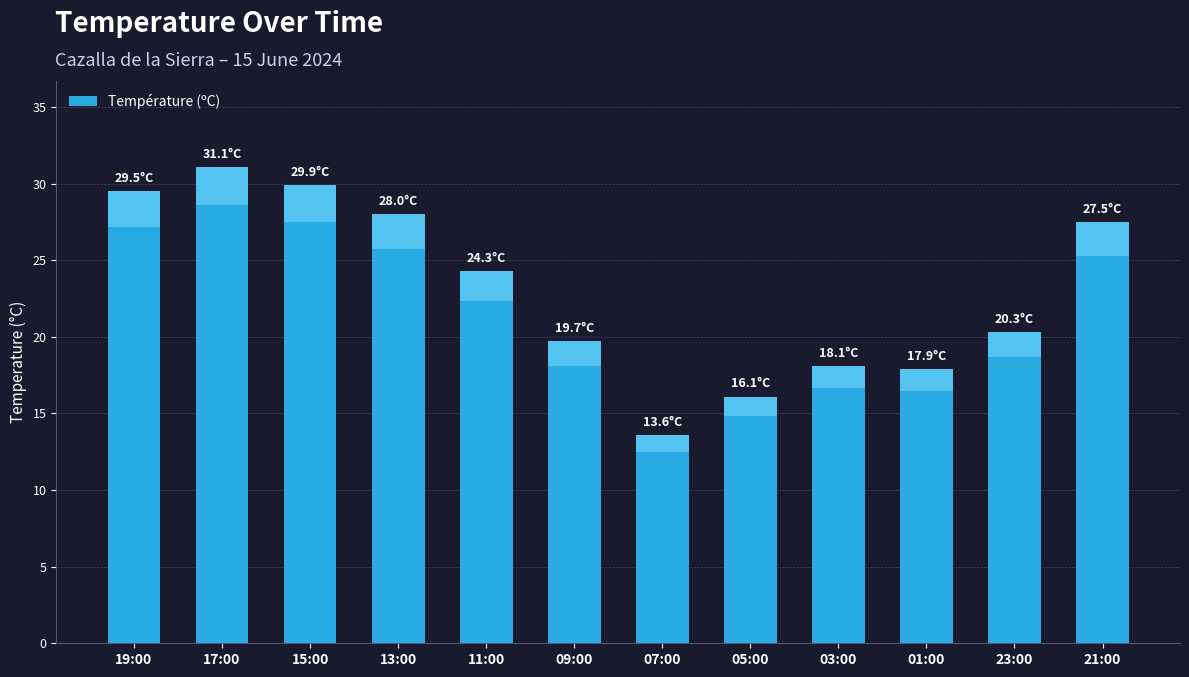

List the labels in order of value, largest first.

17:00, 15:00, 19:00, 13:00, 21:00, 11:00, 23:00, 09:00, 03:00, 01:00, 05:00, 07:00